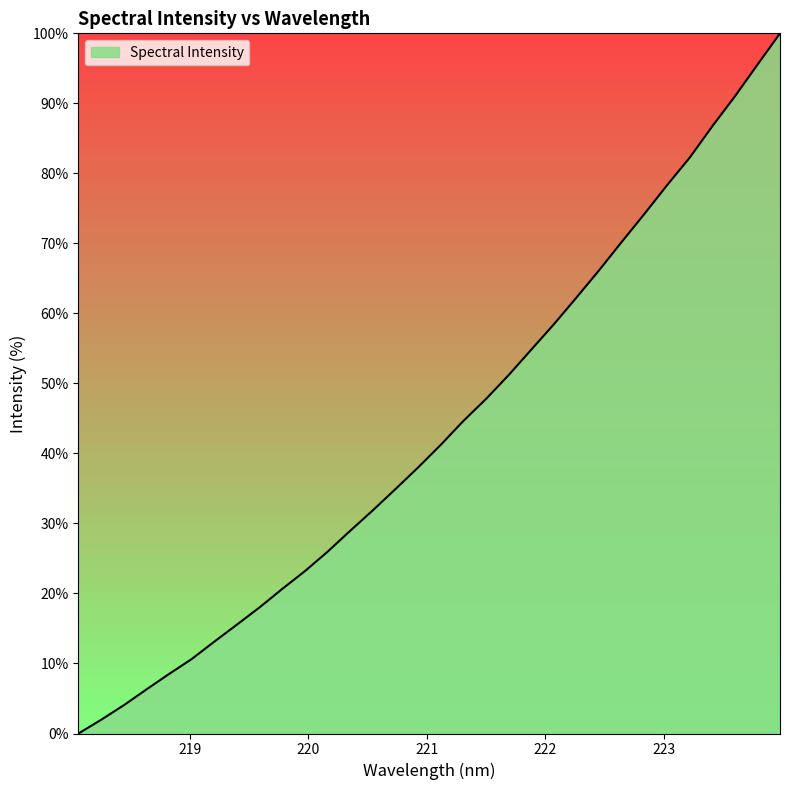

How many lines are shown in the chart?

1